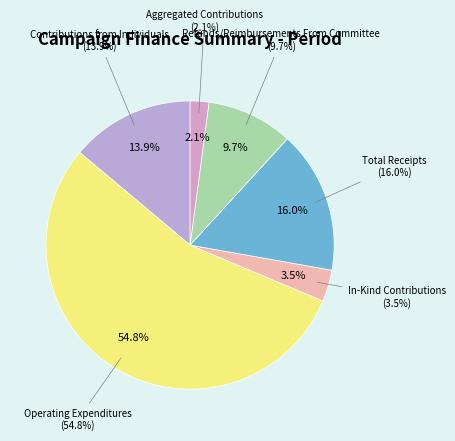

Which category accounts for the majority?

Operating Expenditures